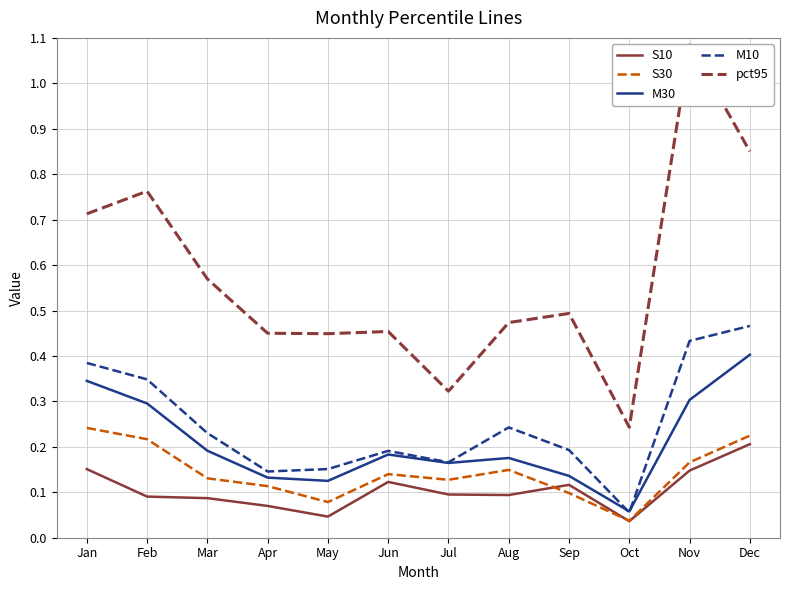

True or false: S30 has more than 1 interior local peaks.

True